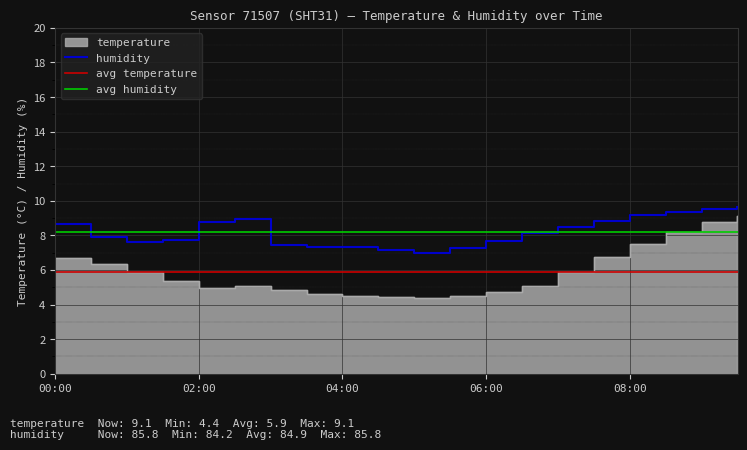

Which category has the lowest value in the temperature series?

05:00